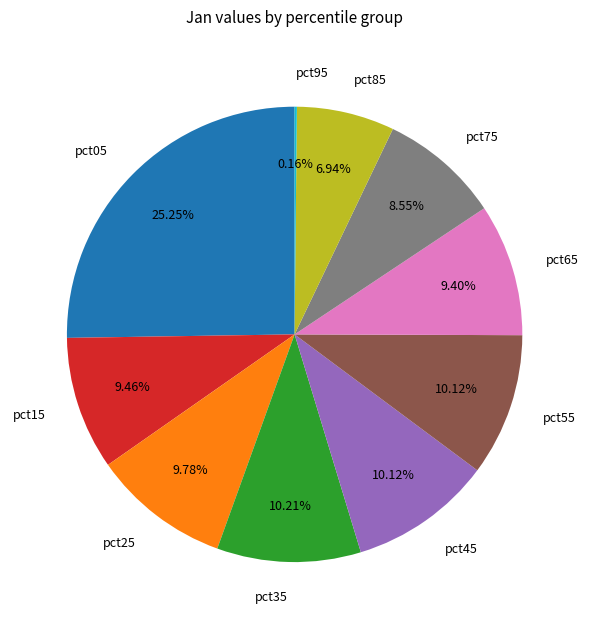

What portion of the pie excludes pct65?

90.6%